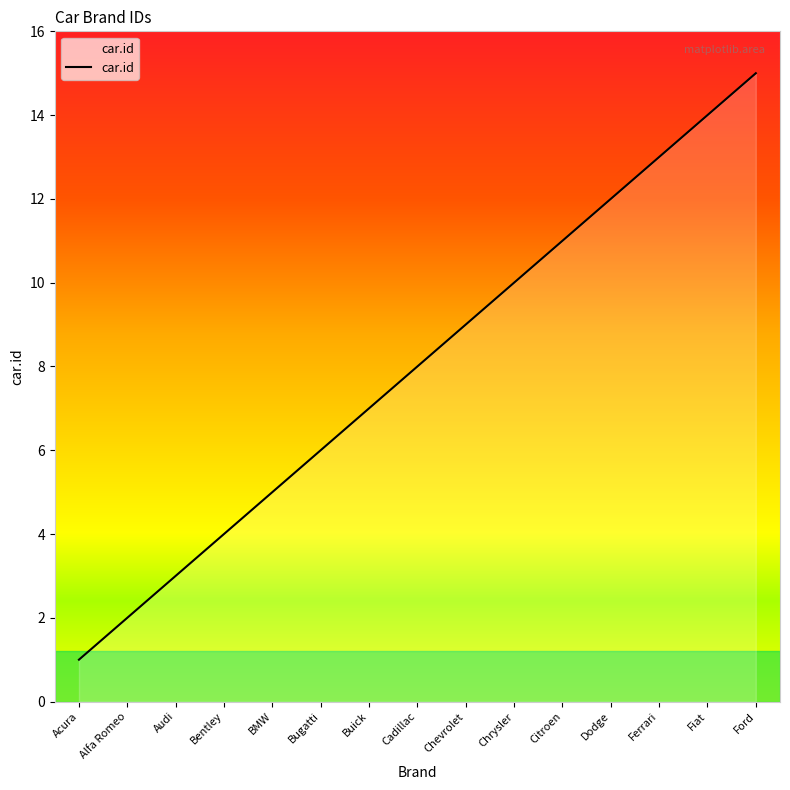

Where is the data nearest to the value 8?

Cadillac